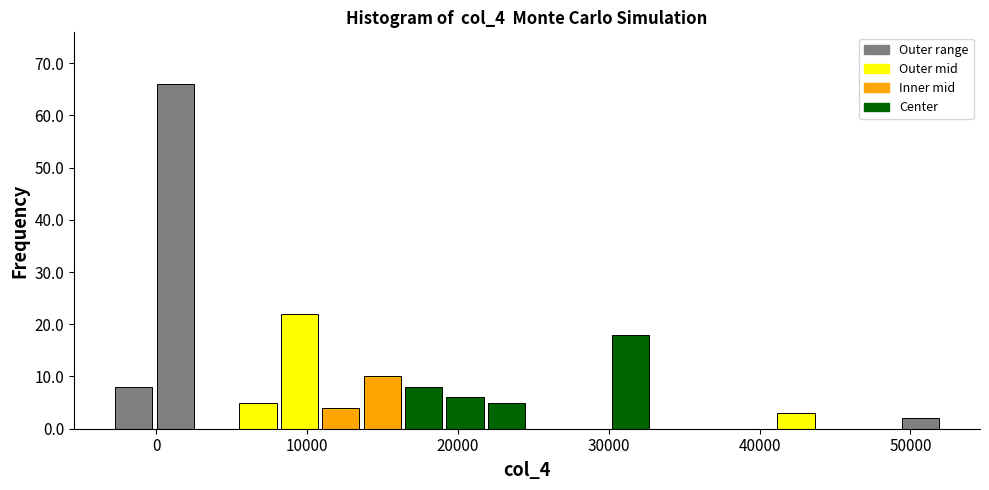

Read against the x-axis, roughly where is the centre of the tallest bar?

1000